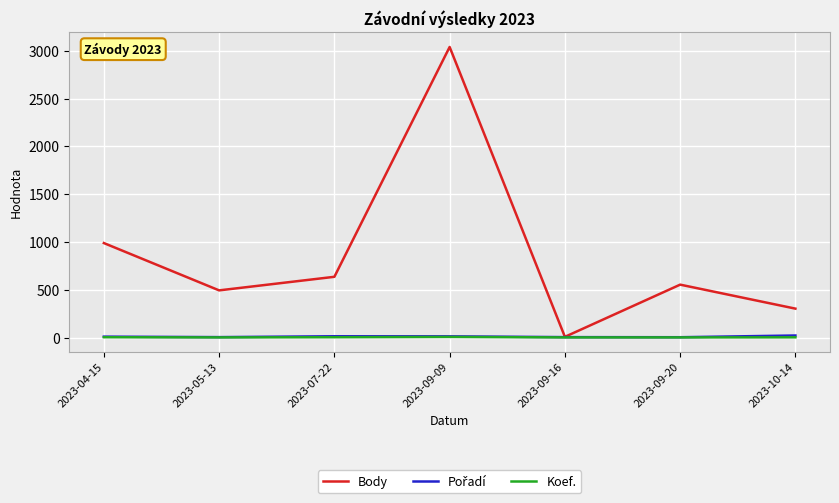

What is the difference between the Body values at 2023-10-14 and 2023-05-13?

191